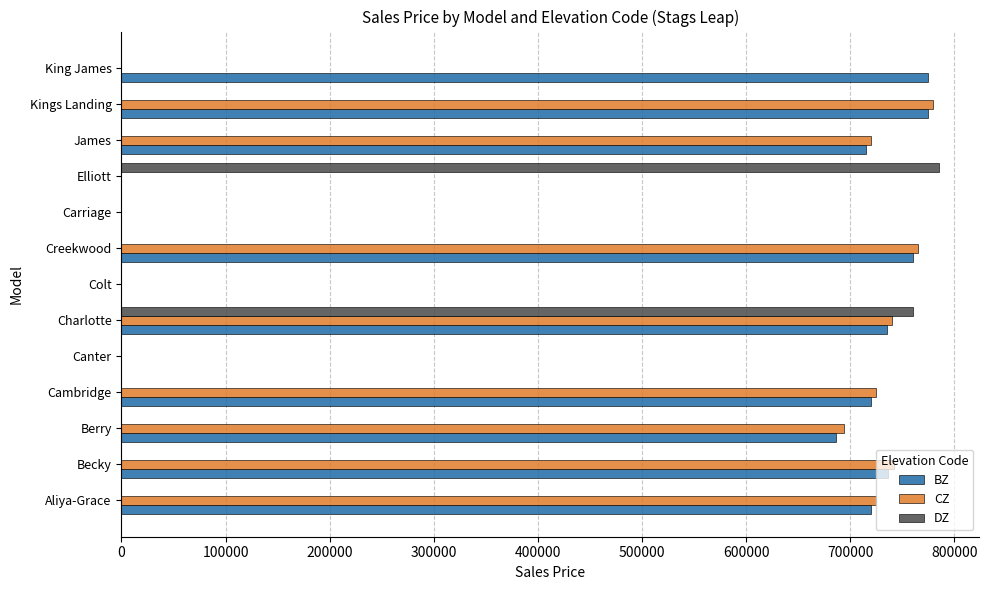

Which series changed the most between Berry and Charlotte?

DZ